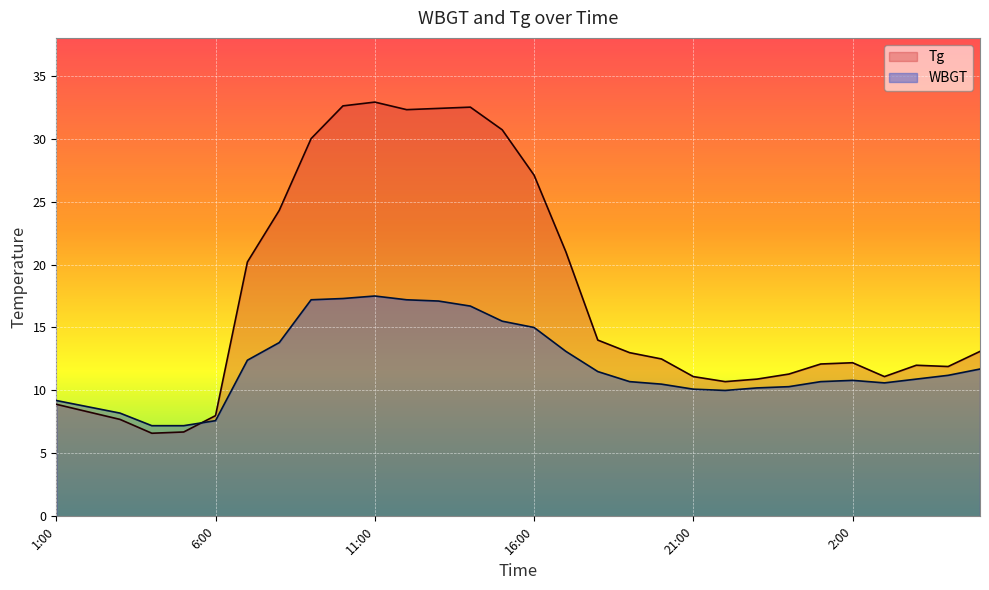

Which series changed the most between 24:00 and 3:00?

WBGT